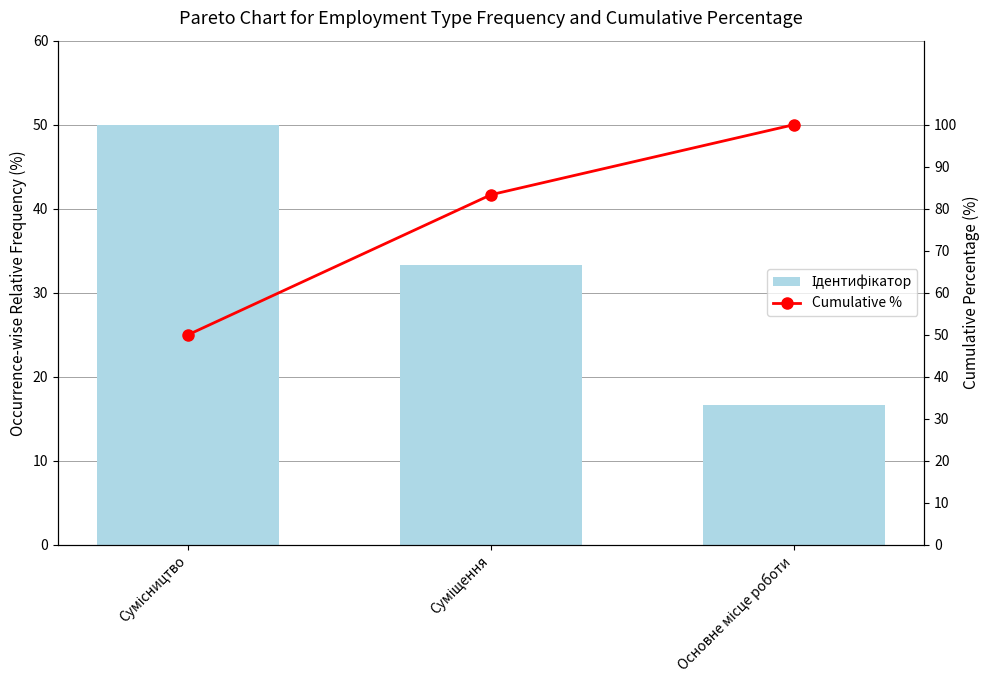

Rank the series at Основне місце роботи from lowest to highest value.

Ідентифікатор, Cumulative %